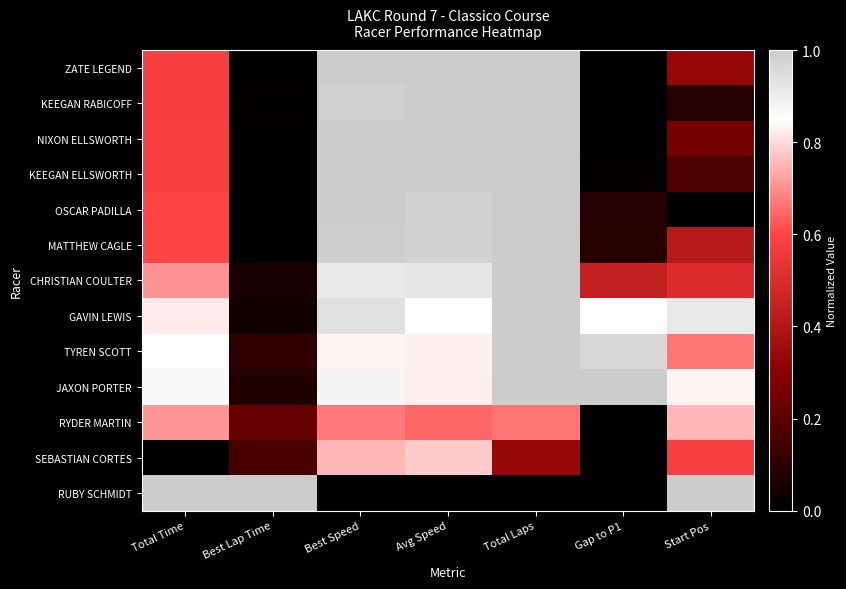

What is the difference between the highest and lowest values at Total Laps?

1.0